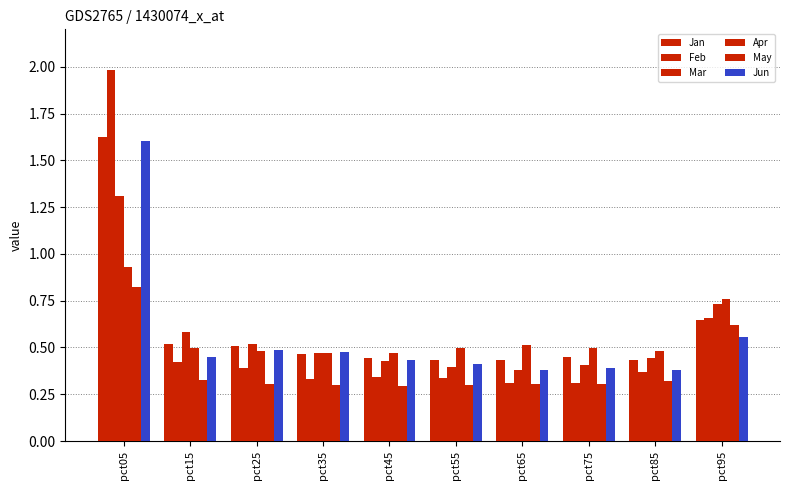

How many groups of bars are there?

10